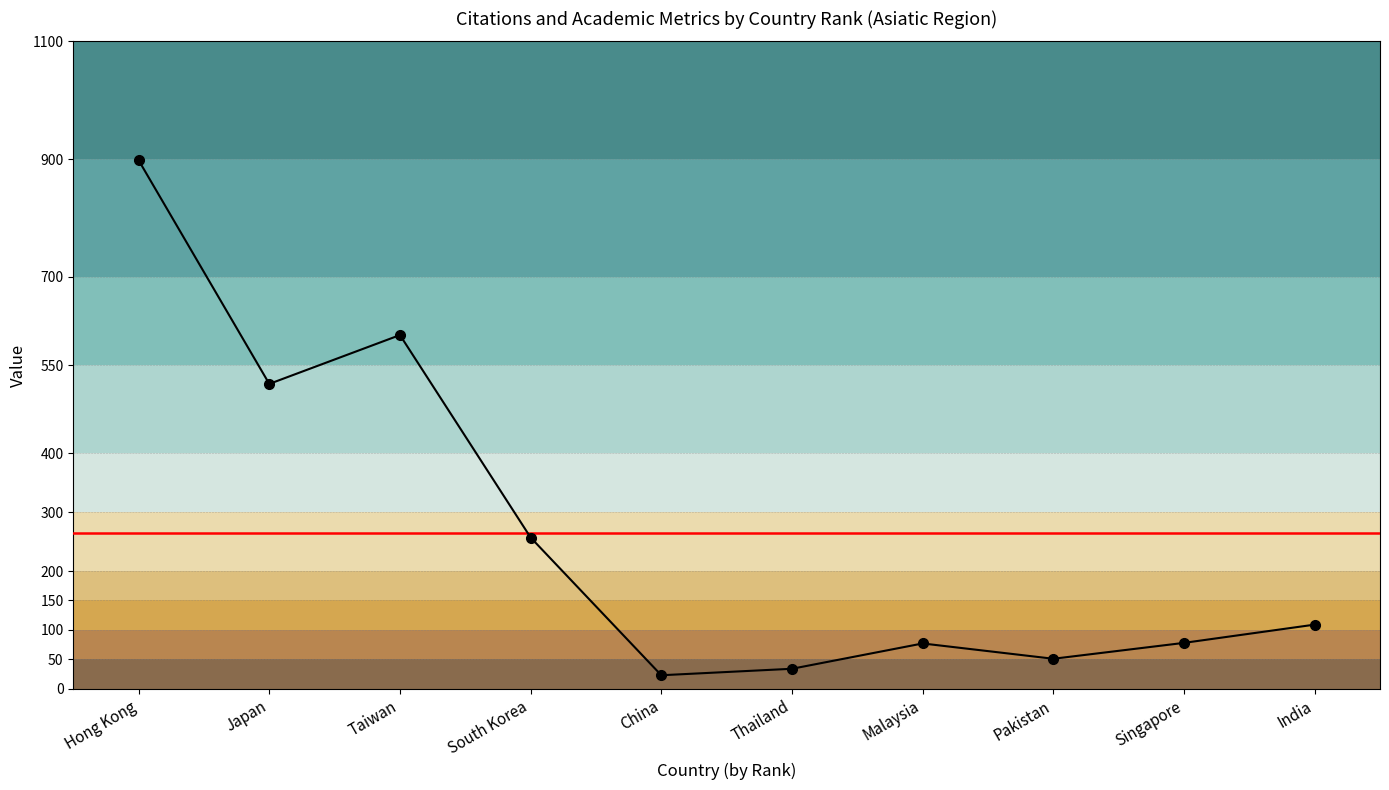

What is the ratio of the value at Thailand to the value at Singapore?

0.4